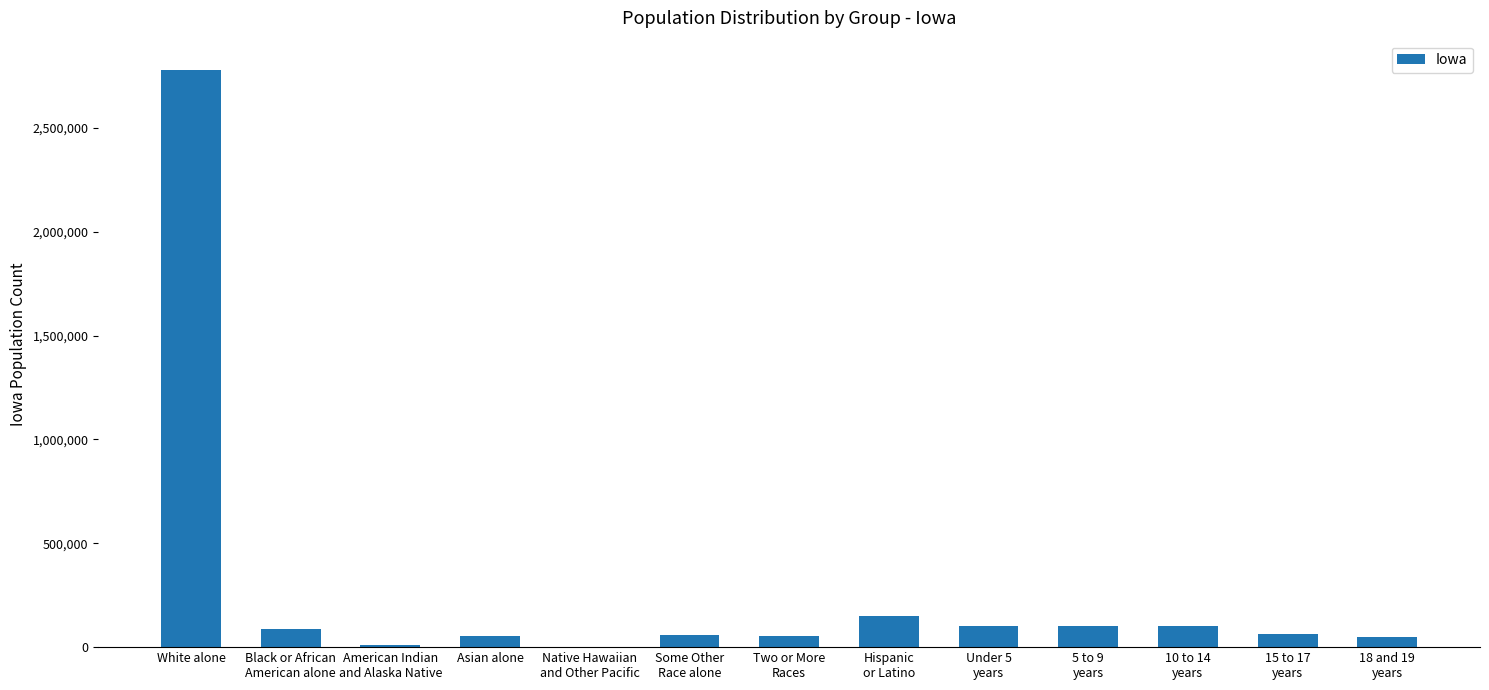

What is the change in value from White alone to 10 to 14
years?

-2678234